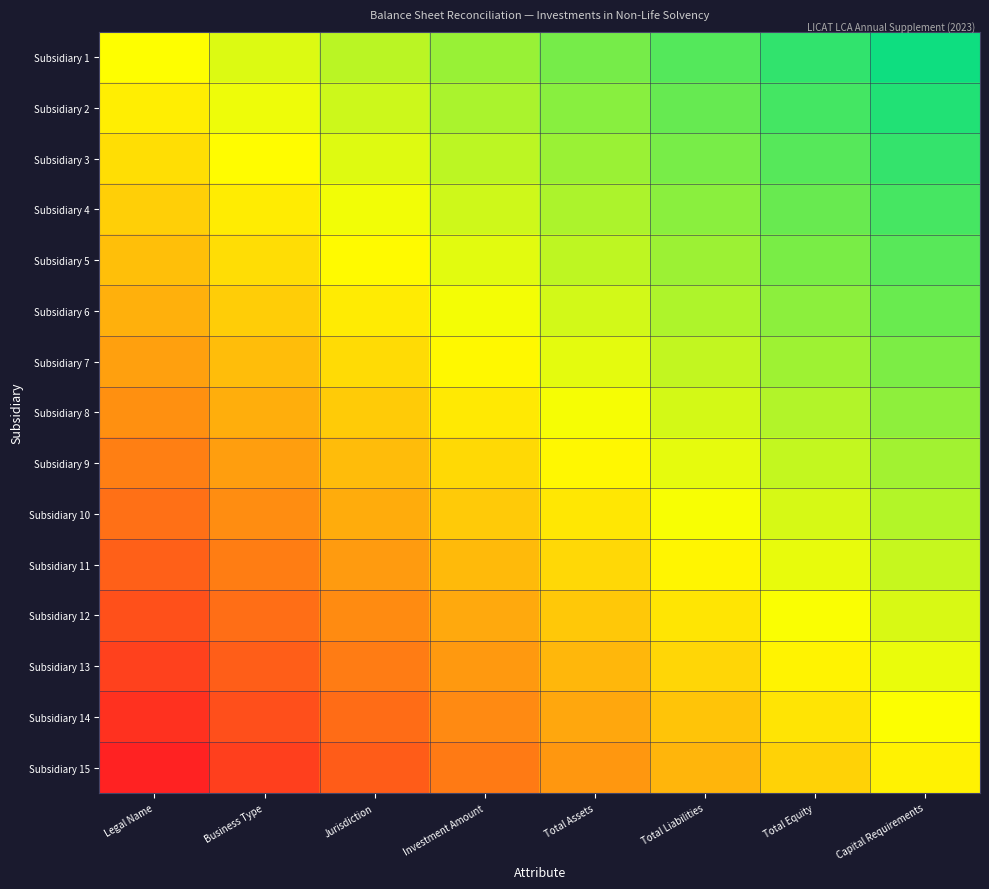

Which has a higher value, Total Assets or Total Liabilities?

Total Liabilities